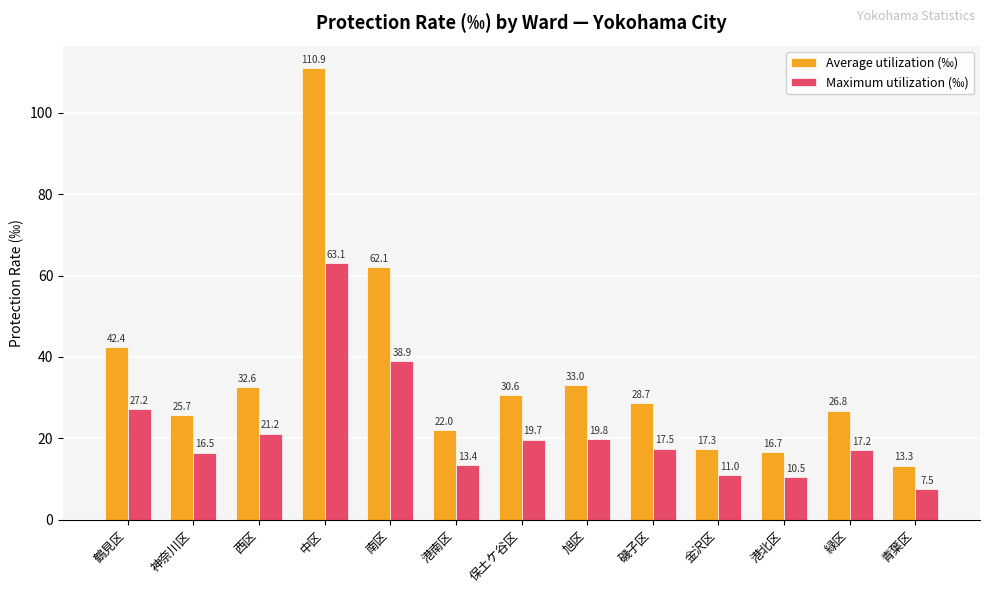

The Average utilization (‰) series shows 46.8 at 緑区. True or false?

False